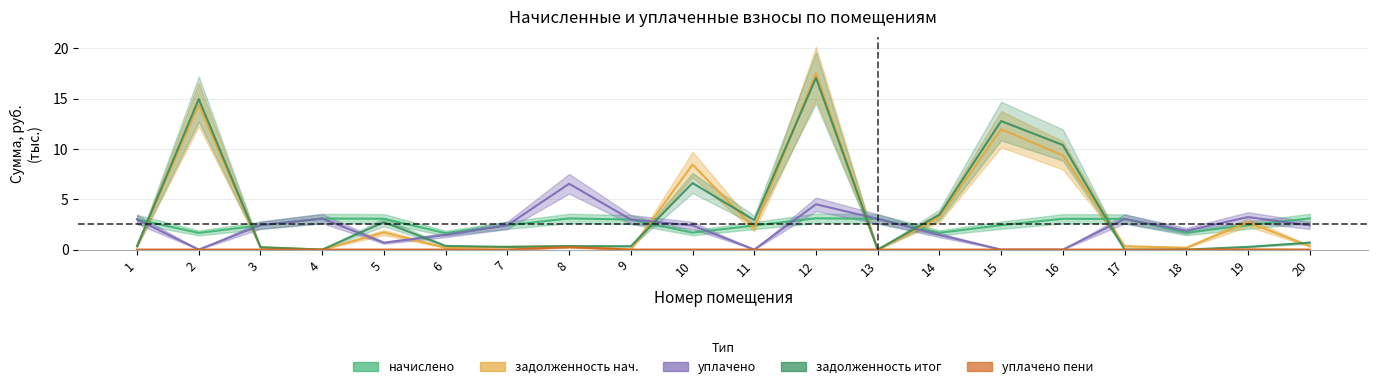

Where is the first local minimum for начислено (col_3)?

2